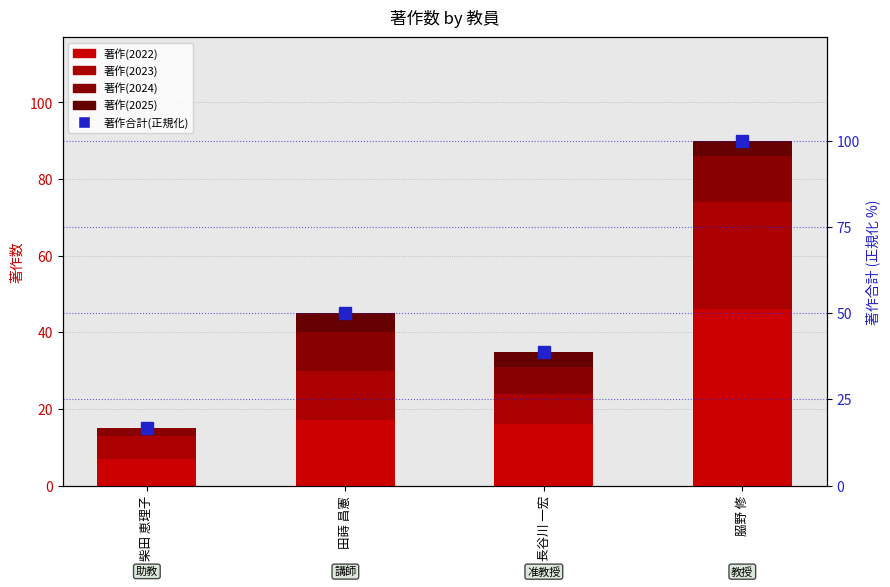

What is the difference between the 著作(2024) values at 田蒔 昌憲 and 𦚰野 修?

2.0